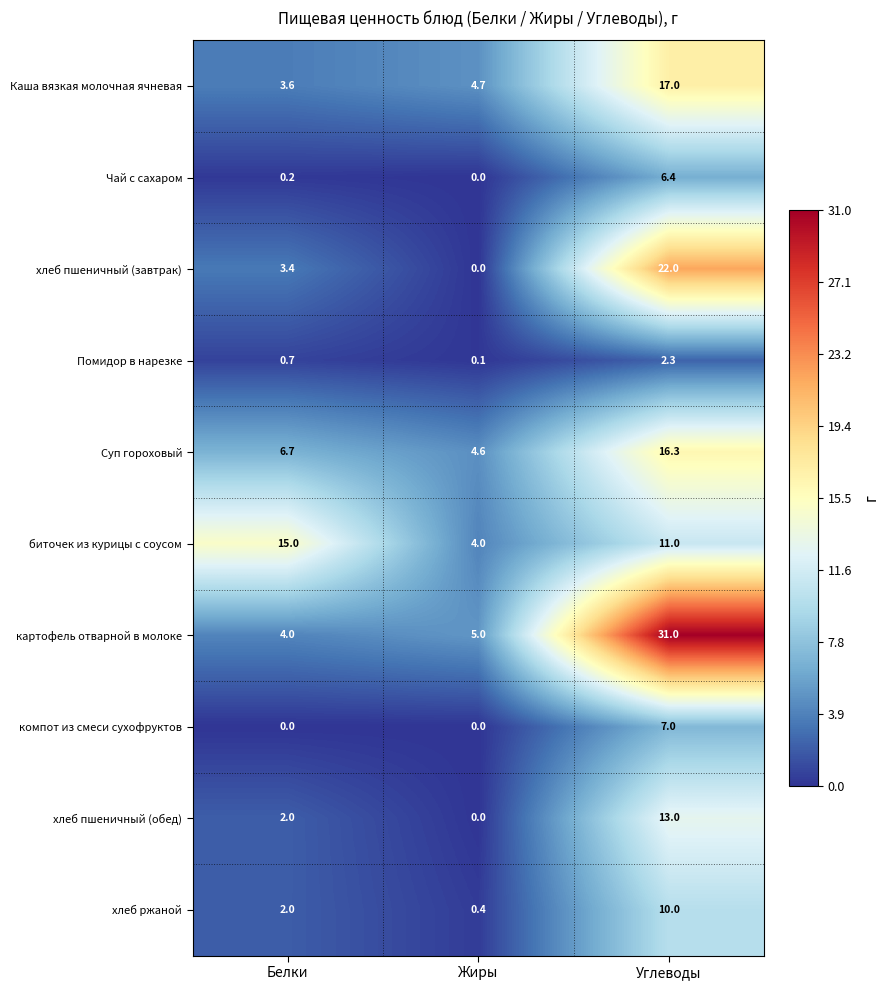

Reading left to right, extract all data points from this chart.

Каша вязкая молочная ячневая: 3.6	4.7	17.0
Чай с сахаром: 0.2	0.0	6.4
хлеб пшеничный (завтрак): 3.4	0.0	22.0
Помидор в нарезке: 0.7	0.1	2.3
Суп гороховый: 6.7	4.6	16.3
биточек из курицы с соусом: 15.0	4.0	11.0
картофель отварной в молоке: 4.0	5.0	31.0
компот из смеси сухофруктов: 0.0	0.0	7.0
хлеб пшеничный (обед): 2.0	0.0	13.0
хлеб ржаной: 2.0	0.4	10.0